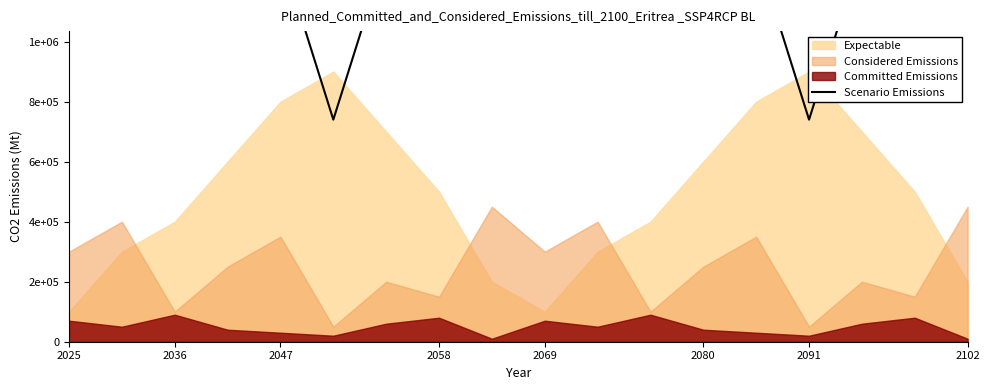

What is the greatest value displayed?

1540000